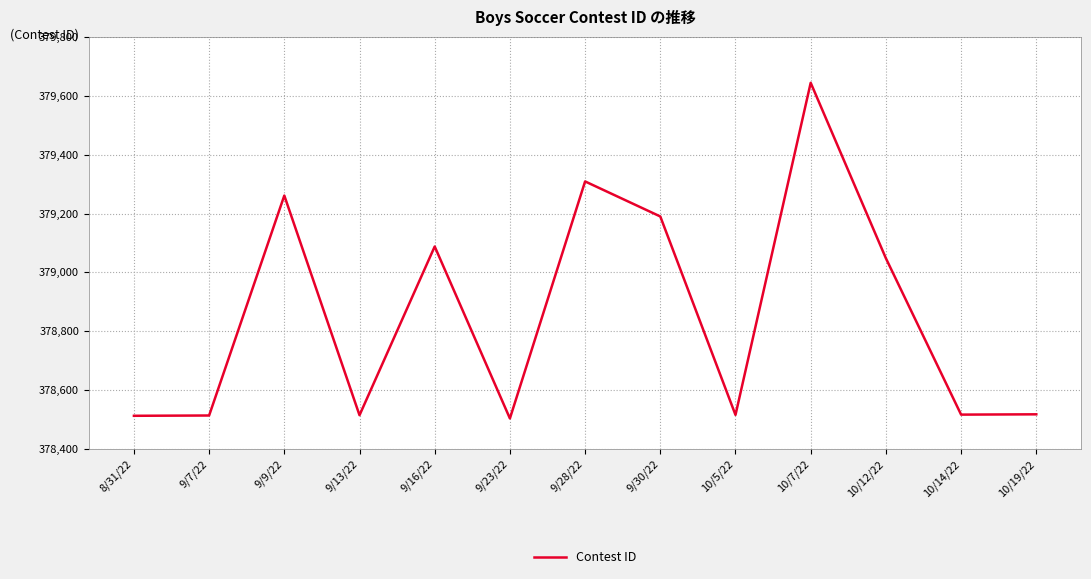

At which label does the data first exceed 378518?

9/9/22